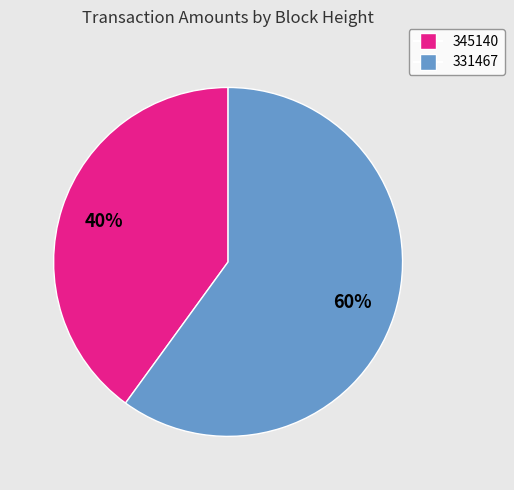

The 331467 slice represents 60% of the pie. True or false?

True